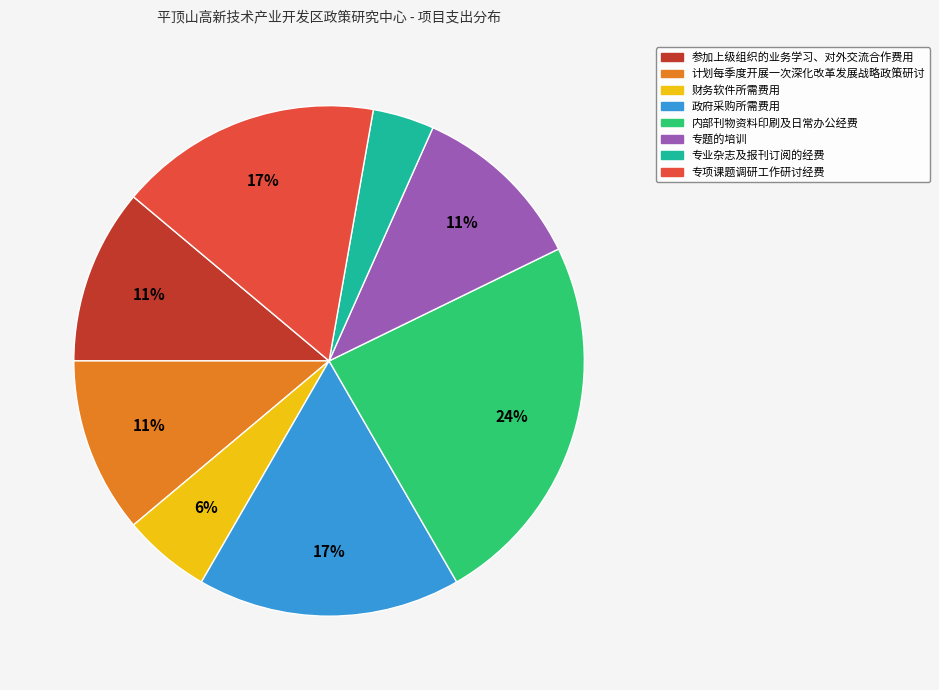

To the nearest percent, what is the average slice percentage?

12%